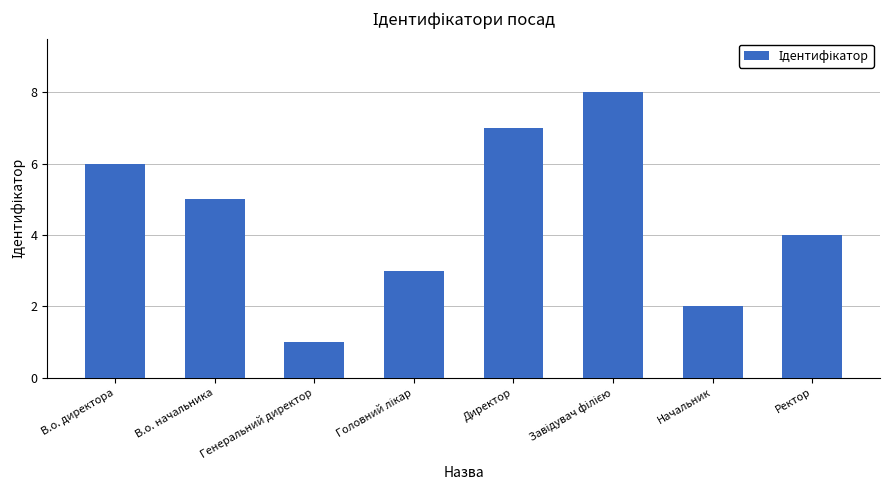

Is it true that the value at Ректор is 4?

True